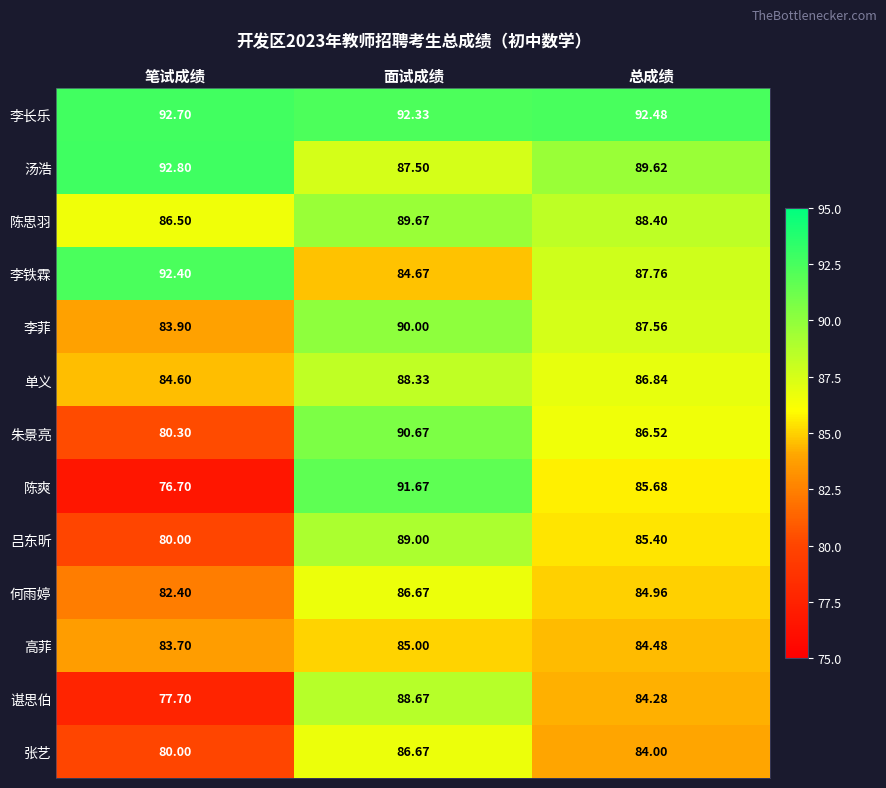

Between 笔试成绩 and 总成绩, which series saw the biggest shift?

陈爽